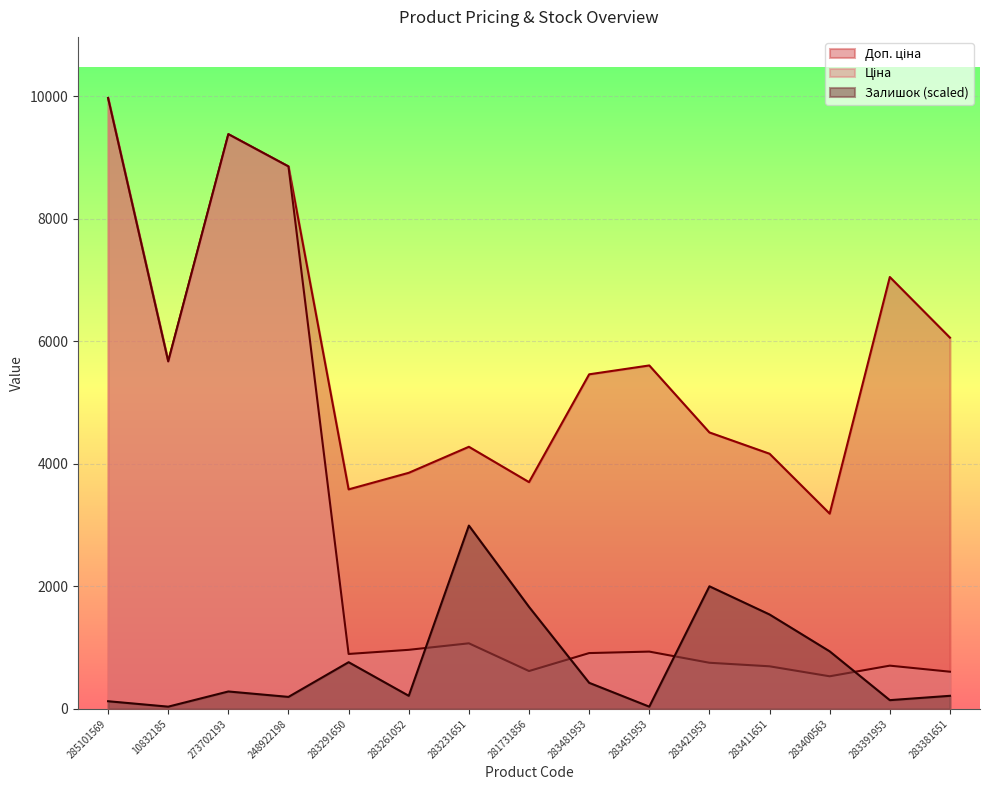

Does the chart display data point markers on the line(s)?

No